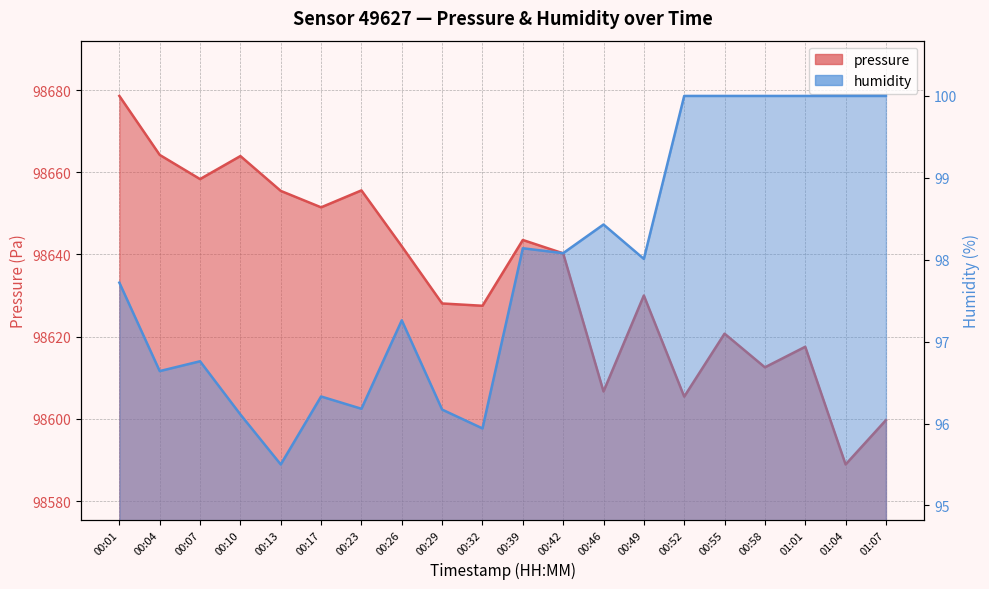

Reading right to left, extract all data points from this chart.

pressure: 98599.7	98588.9	98617.6	98612.6	98620.8	98605.4	98630.0	98606.7	98640.3	98643.5	98627.5	98628.1	98642.0	98655.6	98651.5	98655.5	98663.9	98658.3	98664.2	98678.6
humidity: 100.0	100.0	100.0	100.0	100.0	100.0	98.0	98.4	98.1	98.1	95.9	96.2	97.3	96.2	96.3	95.5	96.1	96.8	96.6	97.7